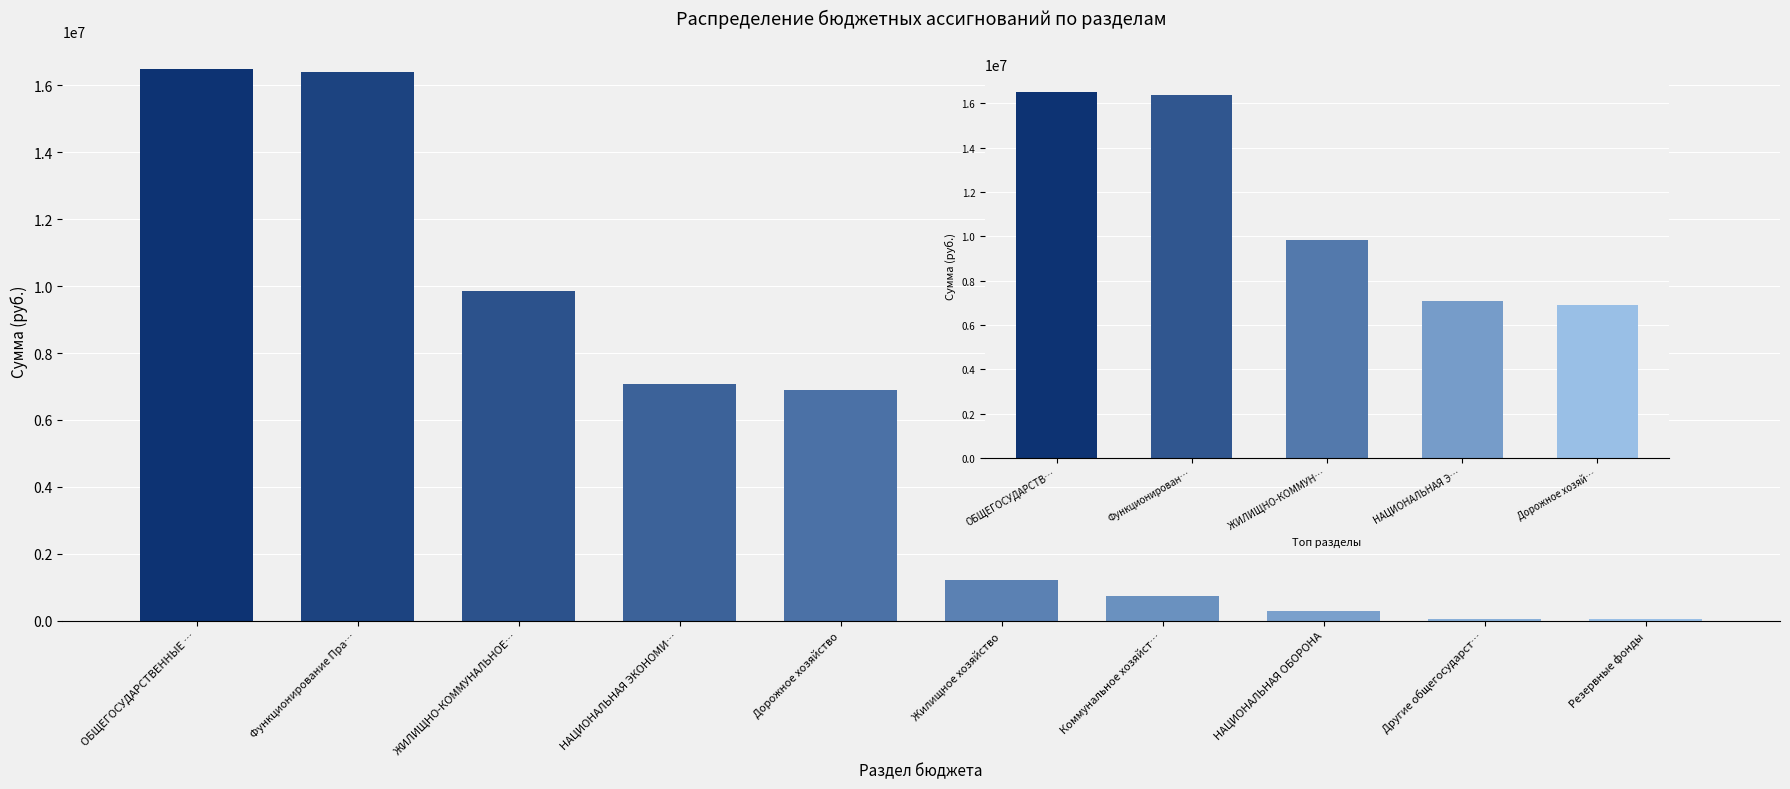

True or false: the data shows 16505648 at ОБЩЕГОСУДАРСТВ….

True